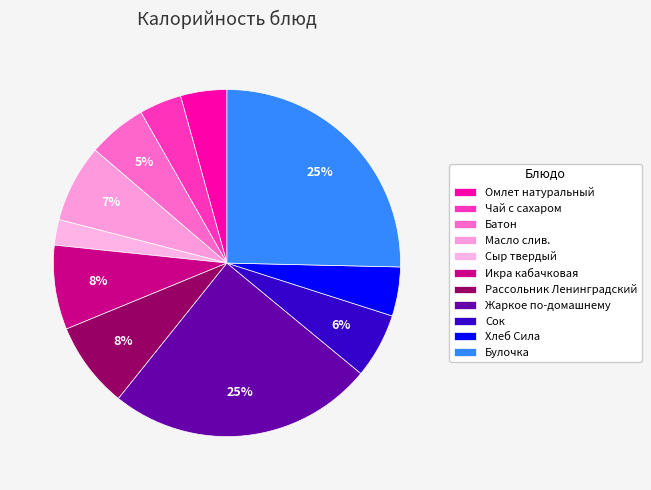

How many segments does this pie chart have?

11